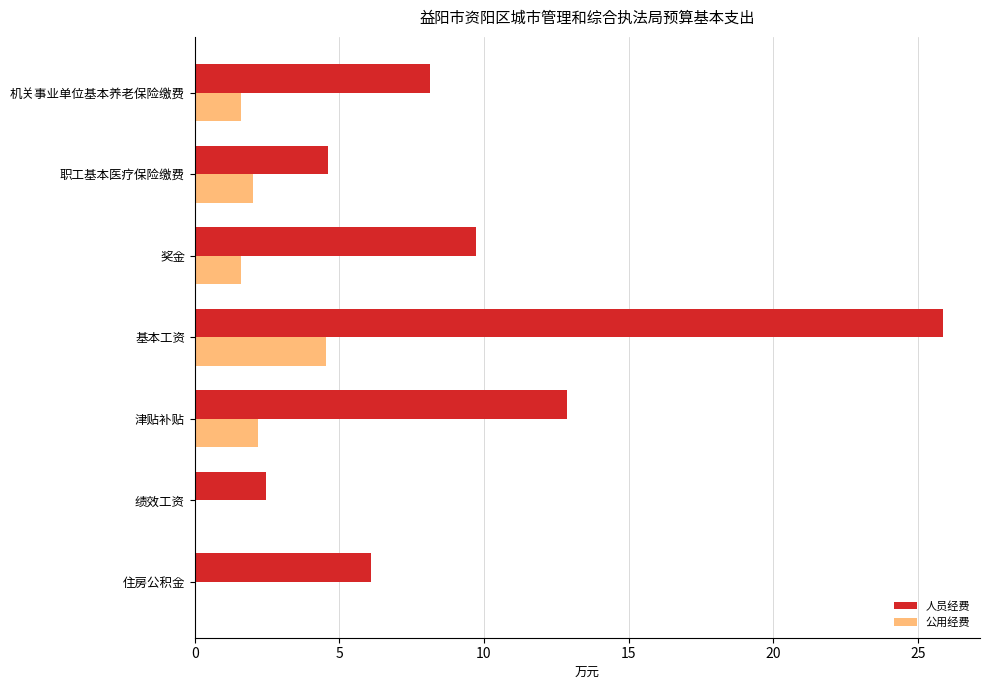

What is the maximum value for 人员经费?

25.9